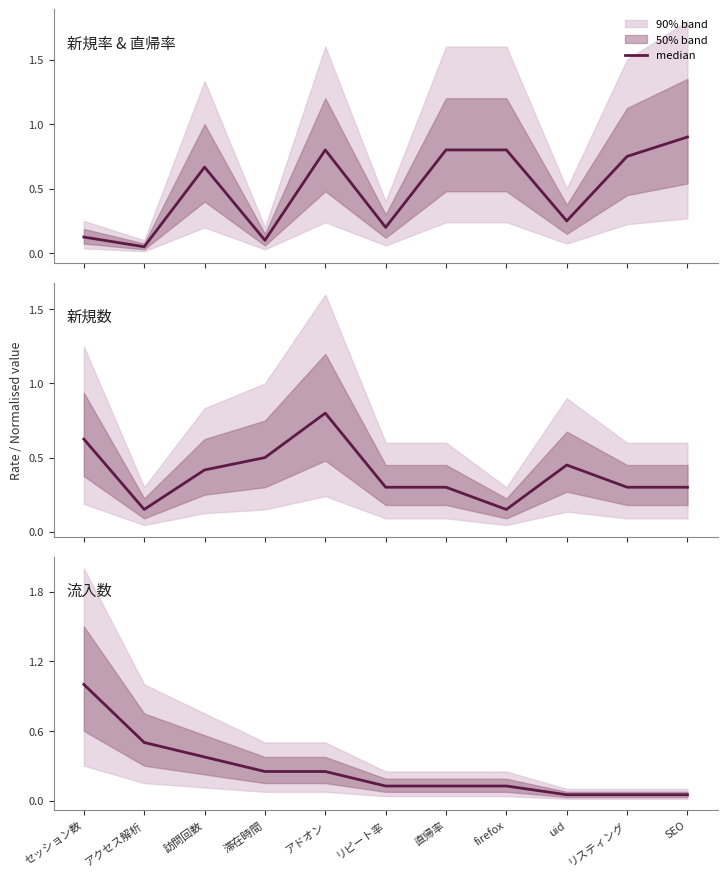

Which label corresponds to the smallest value in the chart?

uid